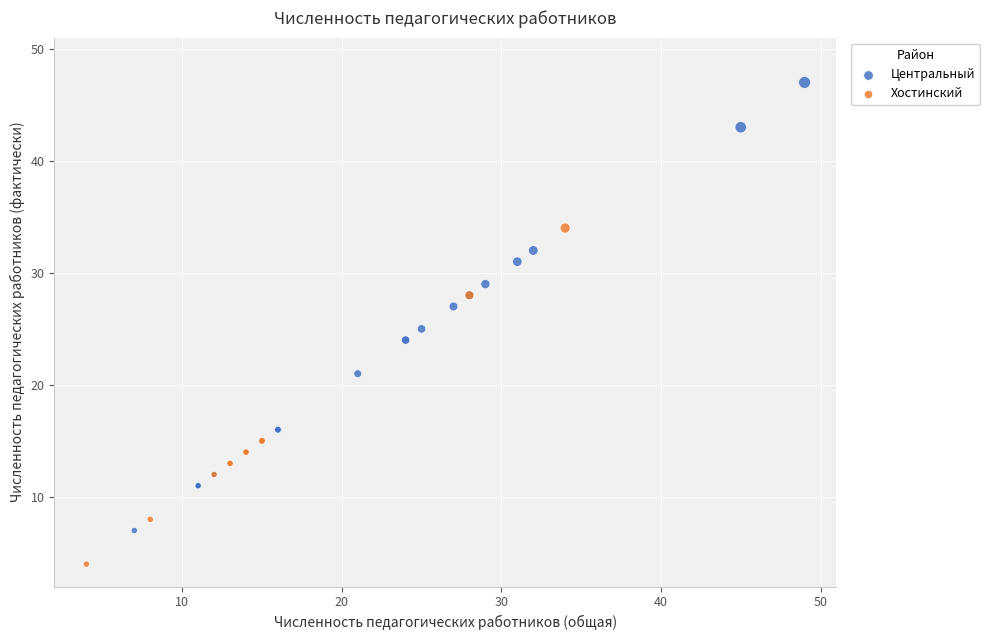

Which series reaches the minimum Y coordinate?

Хостинский